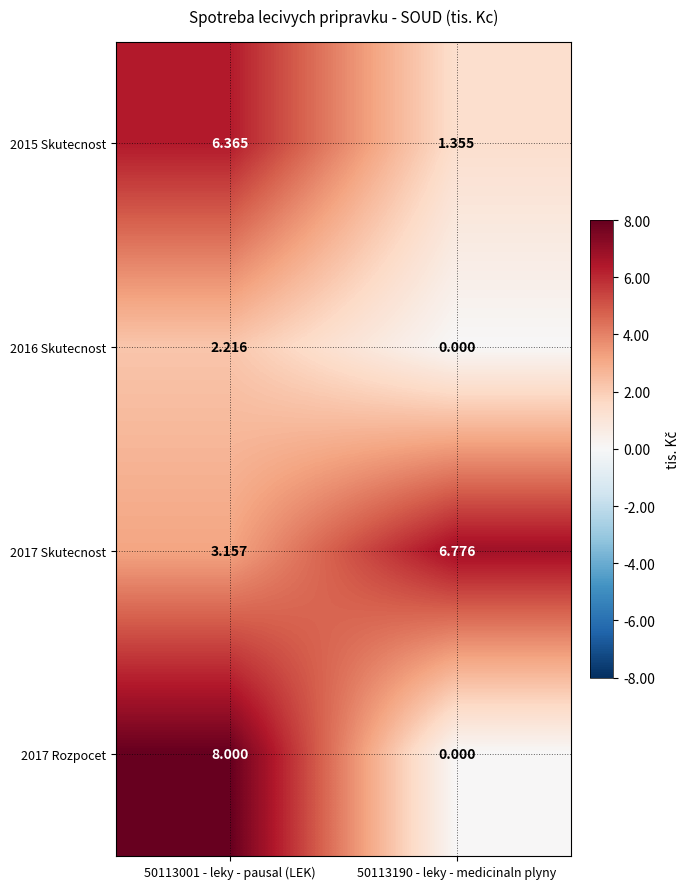

Count the number of data series in this chart.

4